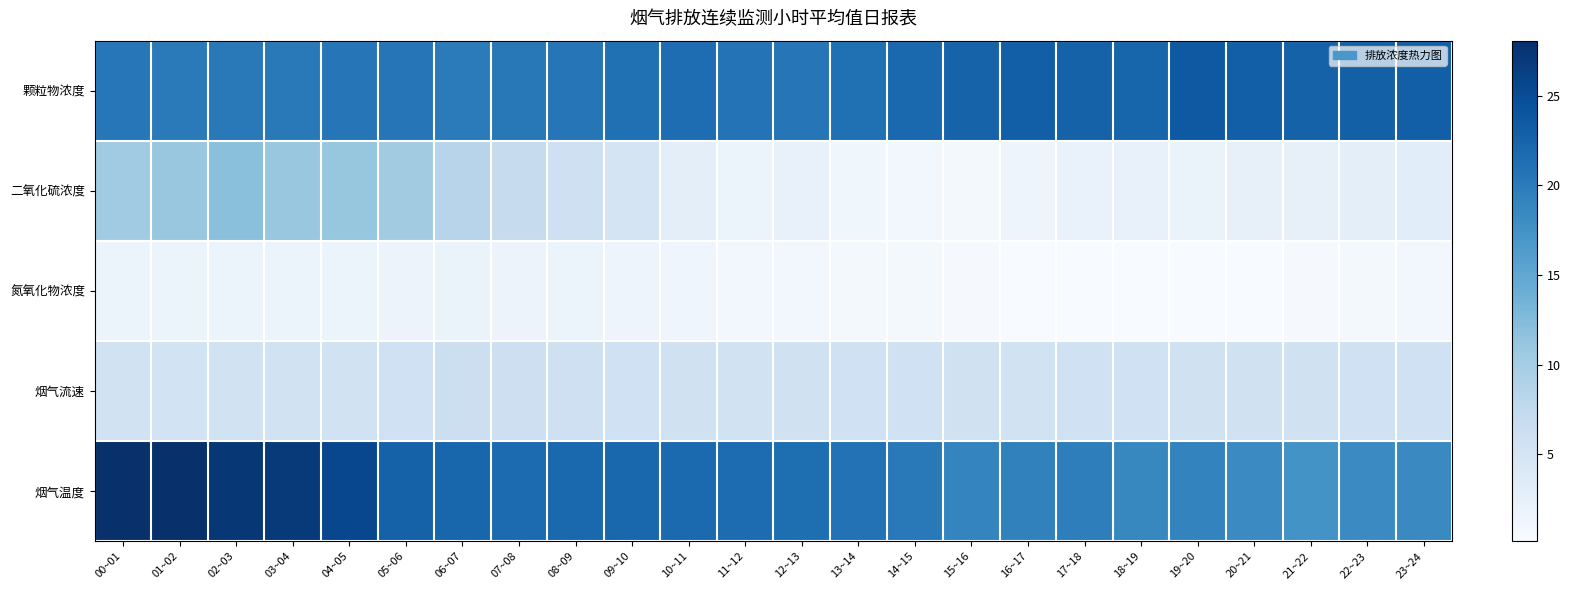

At which category is the sum across all series the highest?

02~03